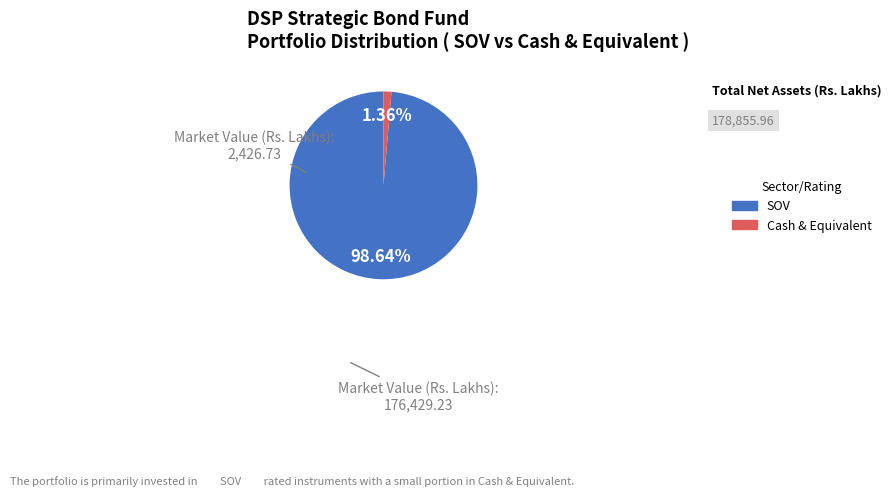

What is the majority slice?

SOV